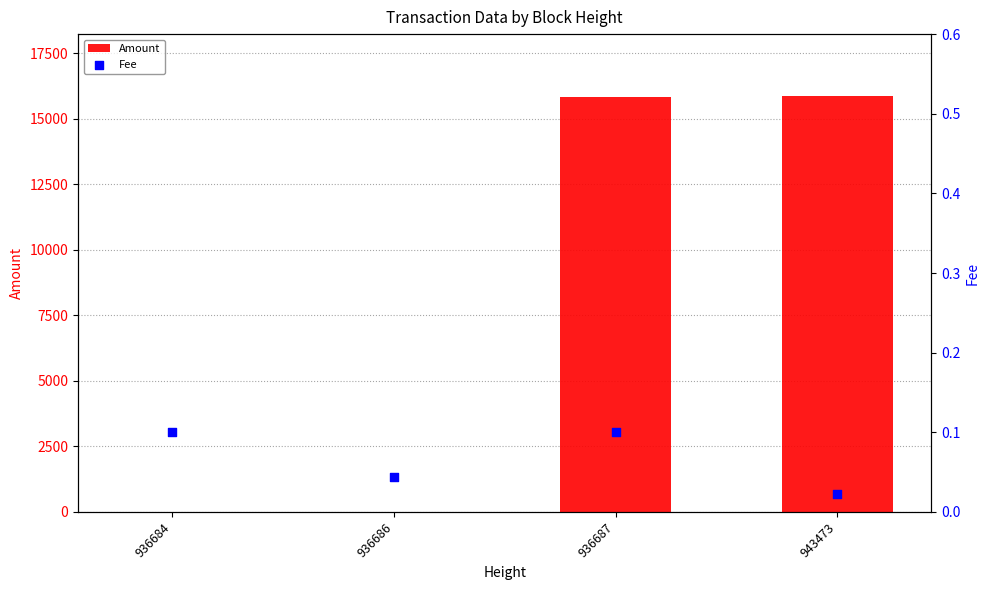

What is the total value across all series at 943473?

15853.0